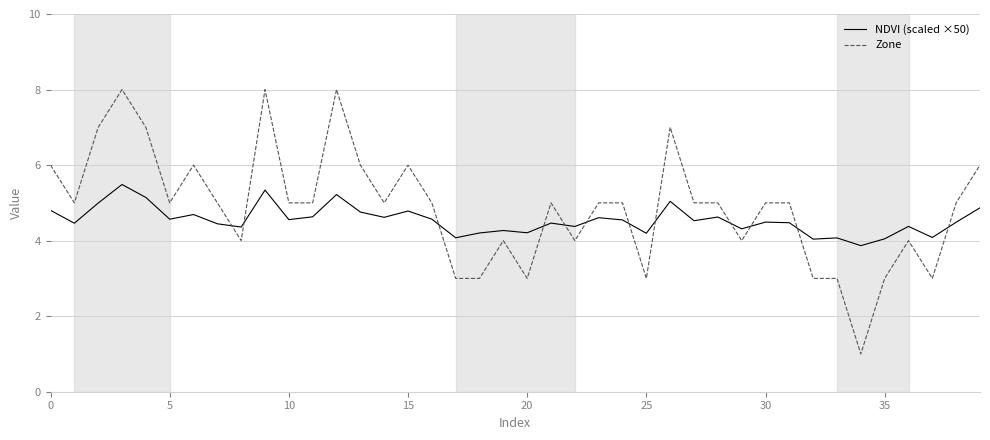

True or false: Zone and NDVI (scaled ×50) intersect in this chart.

True